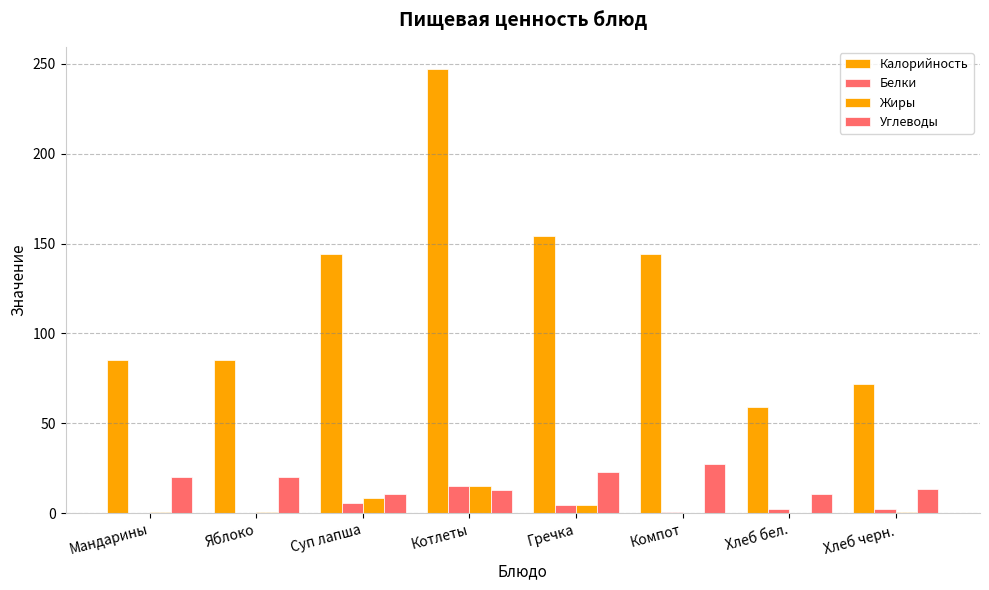

Count the number of data series in this chart.

4